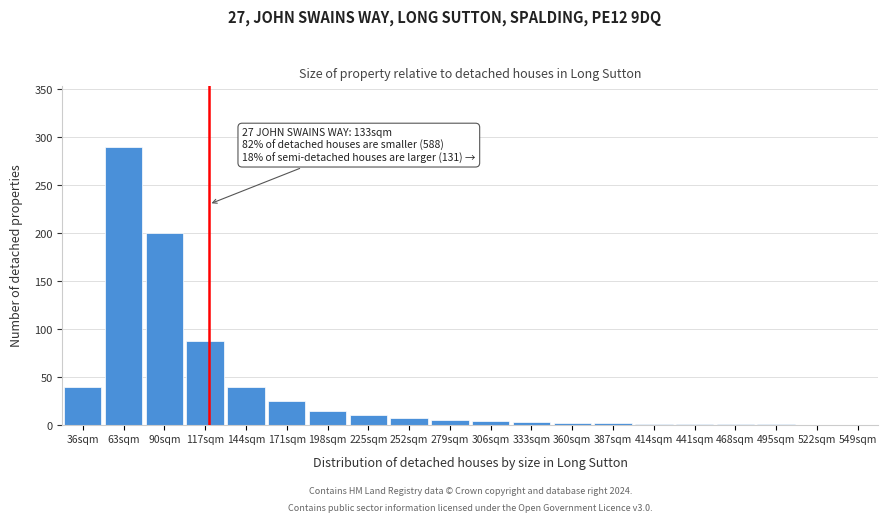

What is the sum of all values?

735